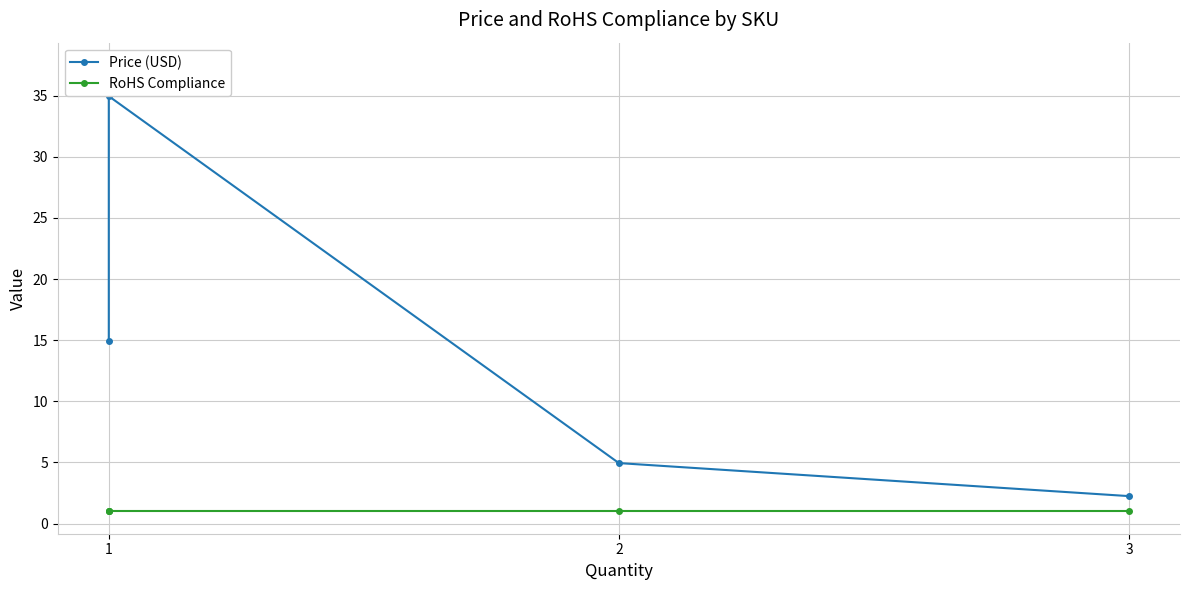

Which series has the largest total across all categories?

Price (USD)